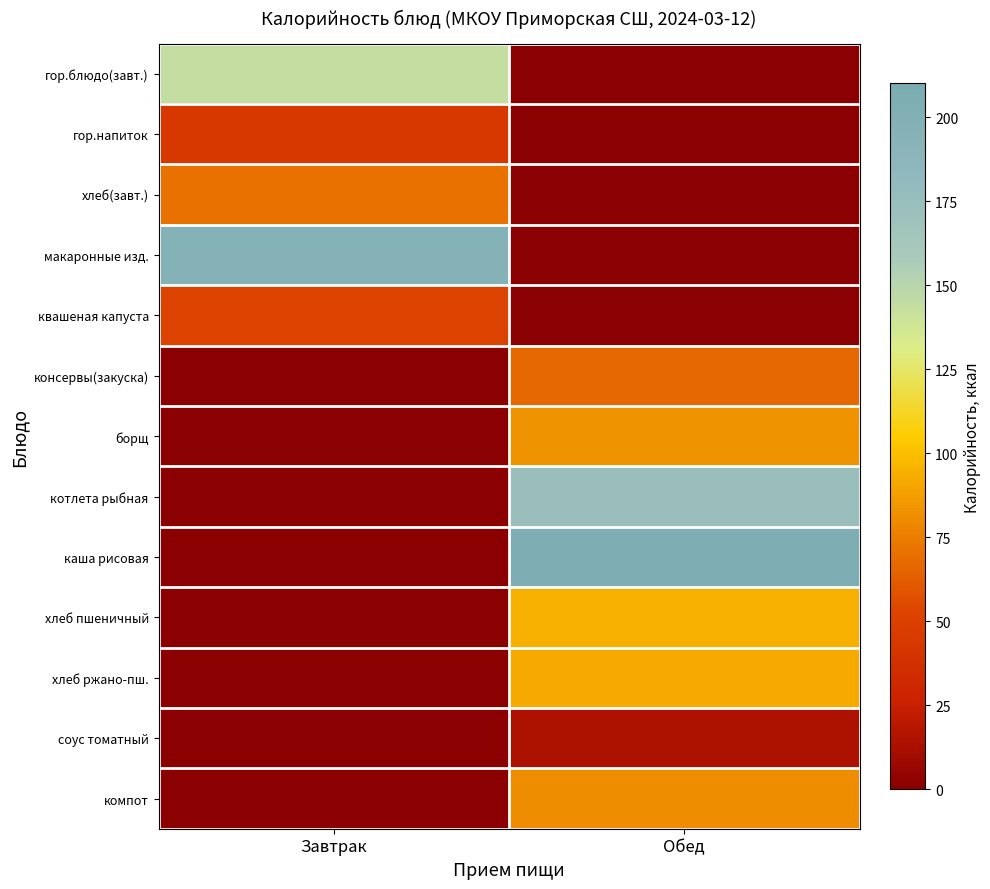

Which has a higher value, Обед or Завтрак?

Завтрак